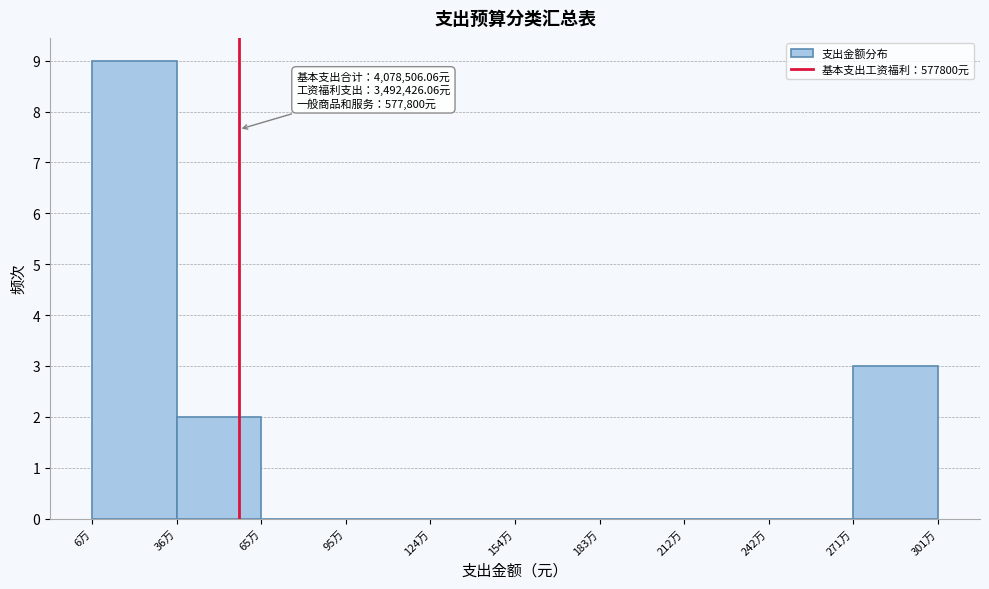

Reading left to right, transcribe all the data shown in this chart.

6万=9	36万=2	65万=0	95万=0	124万=0	154万=0	183万=0	212万=0	242万=0	271万=3